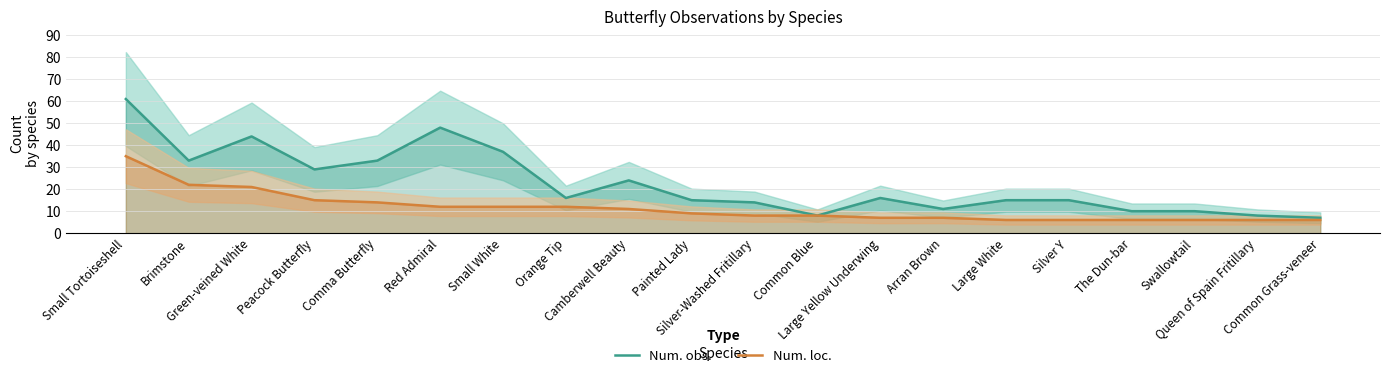

What is the difference between the Num. loc. values at Silver-Washed Fritillary and Small Tortoiseshell?

27